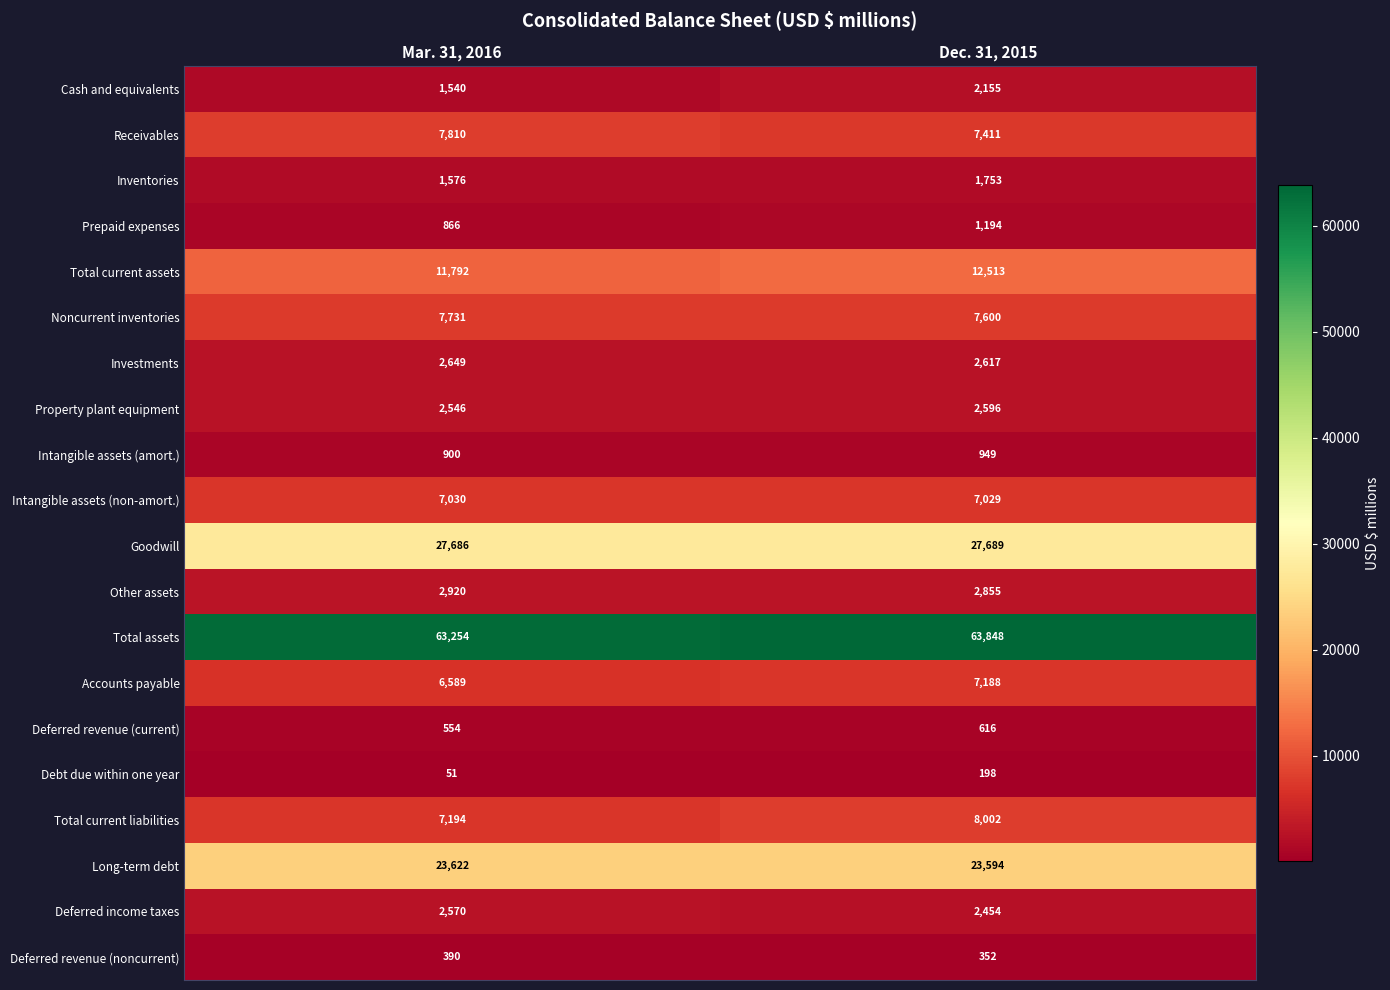

What is the difference between the highest and lowest values at Dec. 31, 2015?

63650